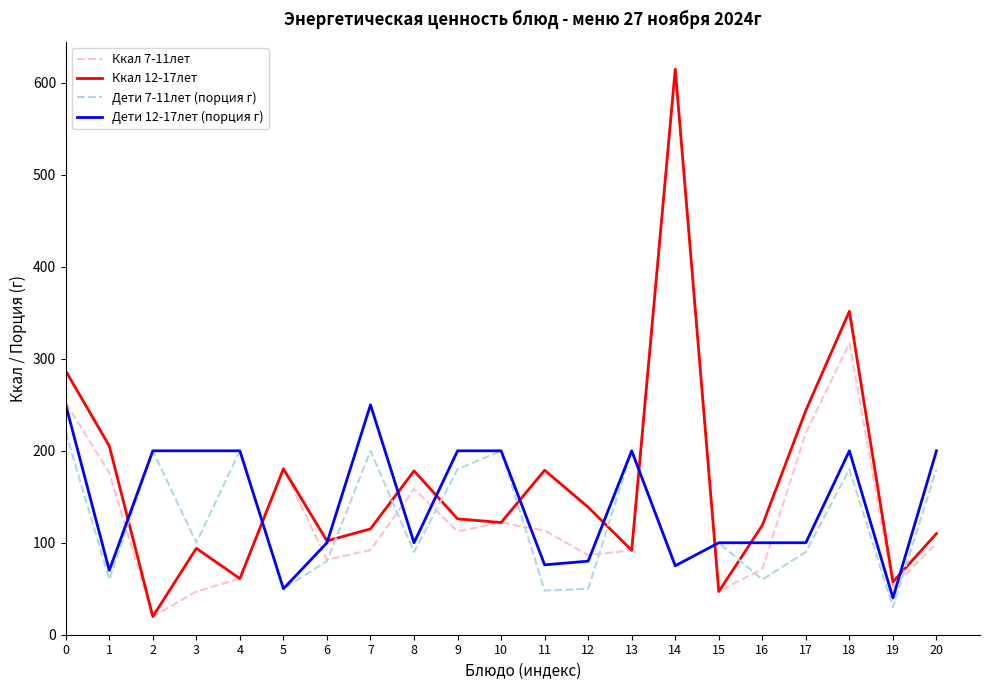

Which series has the largest total across all categories?

Ккал 12-17лет